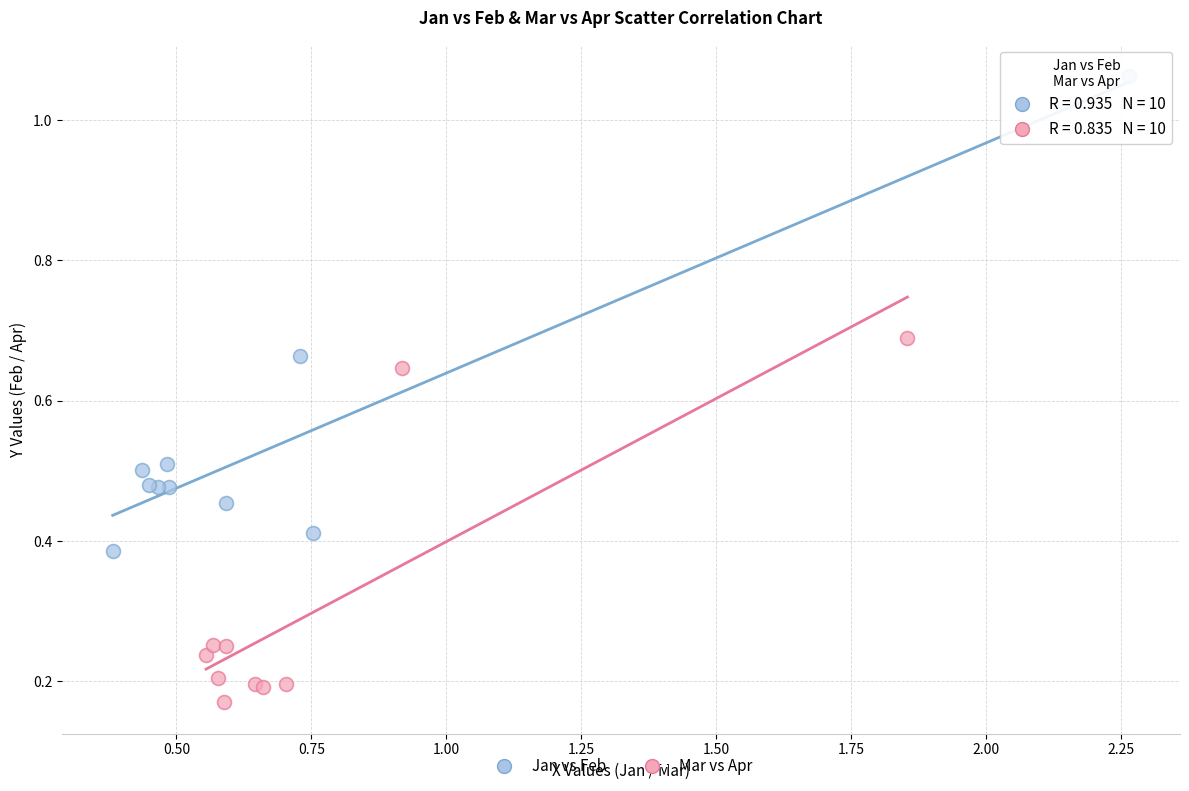

Which series has the largest Y range (max minus min)?

Jan vs Feb